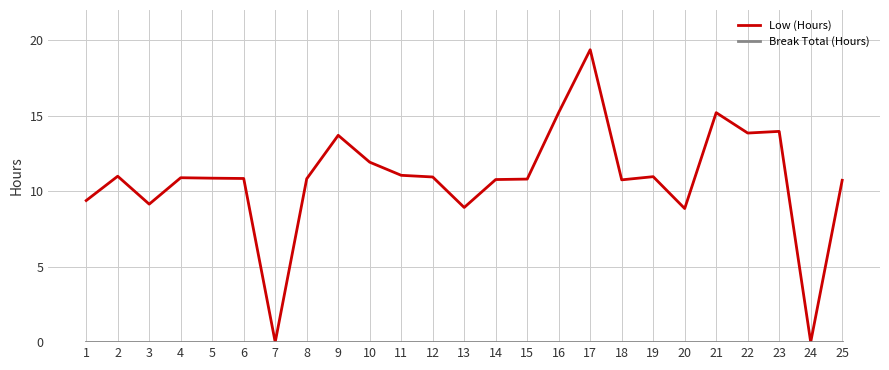

True or false: Low (Hours) has more than 2 interior local peaks.

True